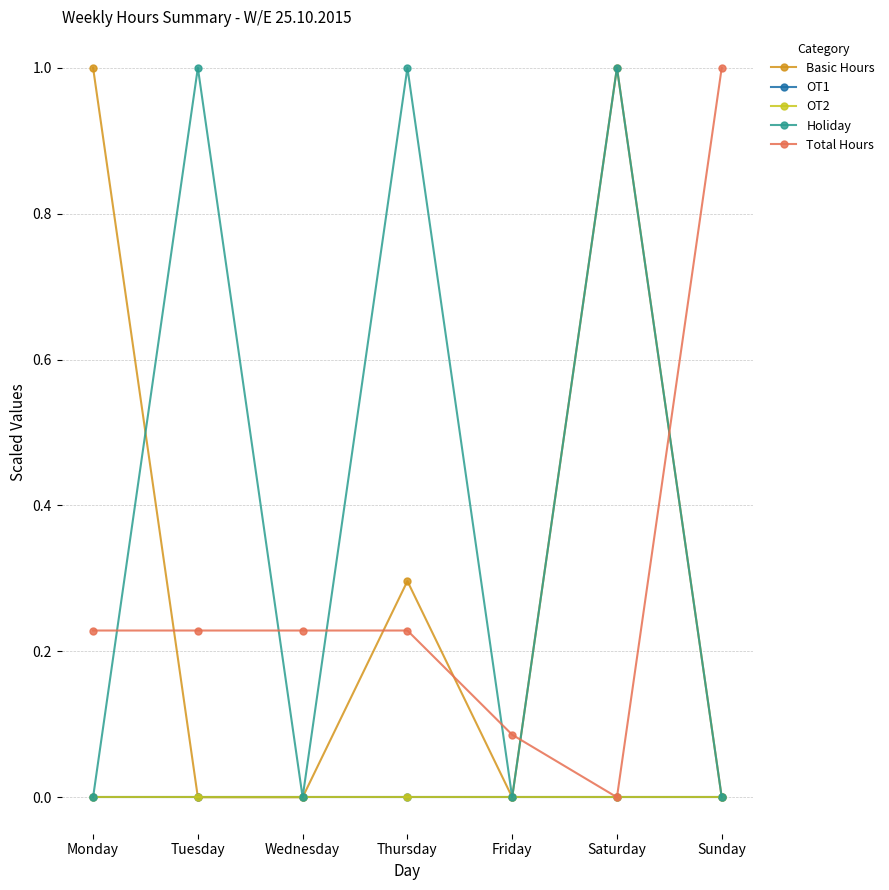

Does the chart have visible grid lines?

Yes